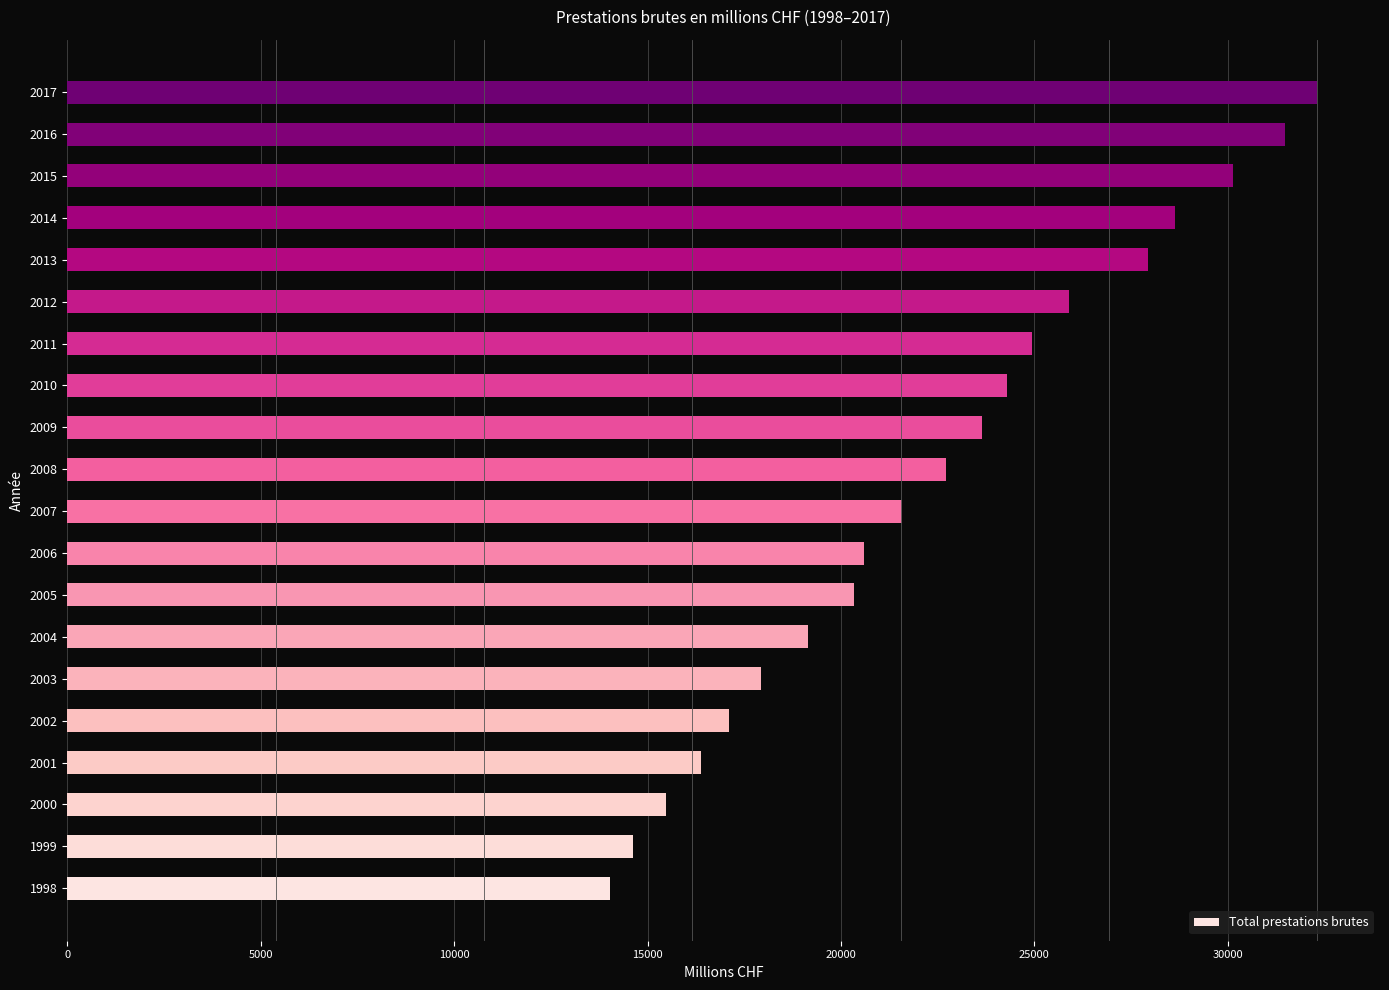

What value does the data have at 2008?

22721.9